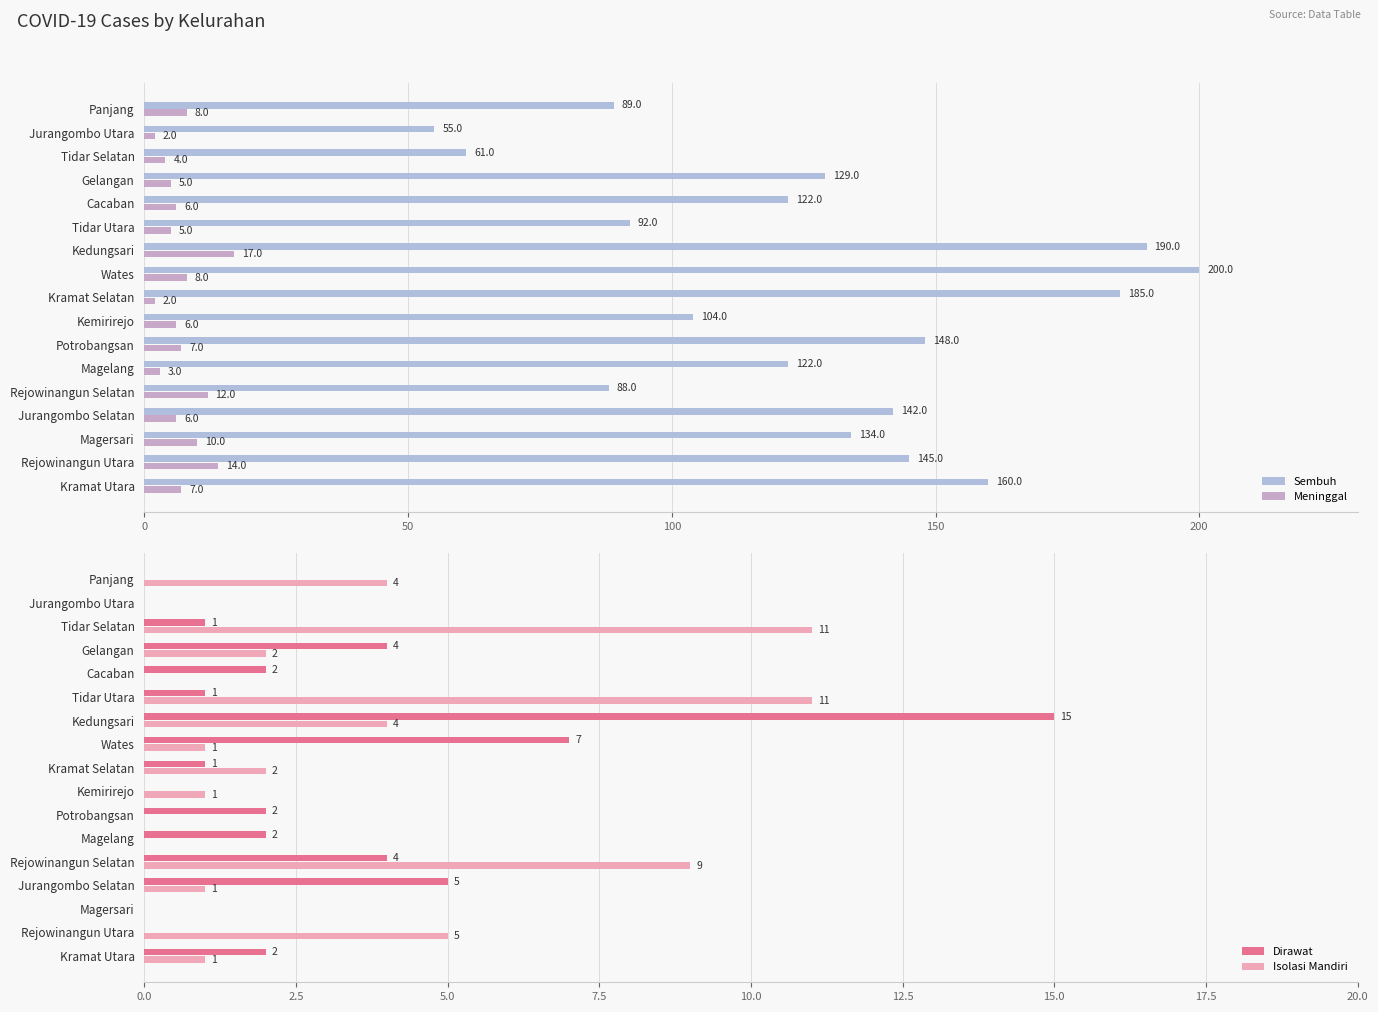

True or false: Isolasi Mandiri has a value of 5 at Rejowinangun Utara.

True